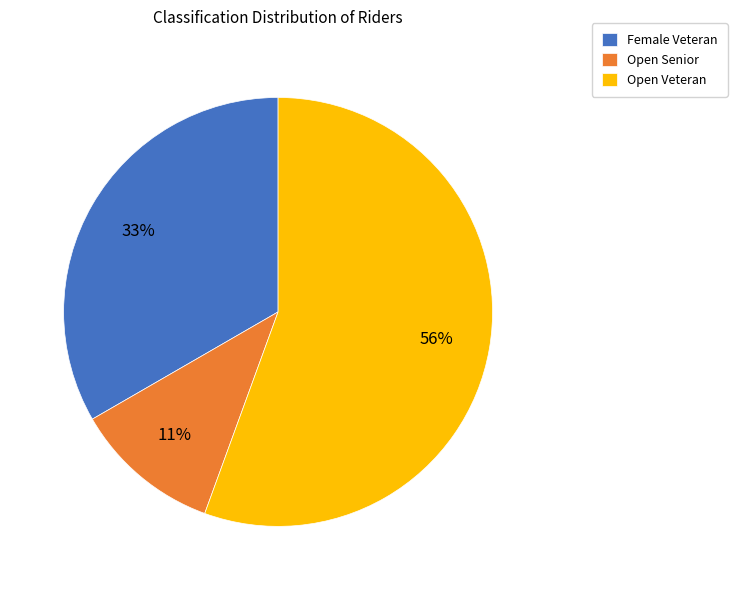

Combined, do Open Senior and Open Veteran account for over 50%?

Yes